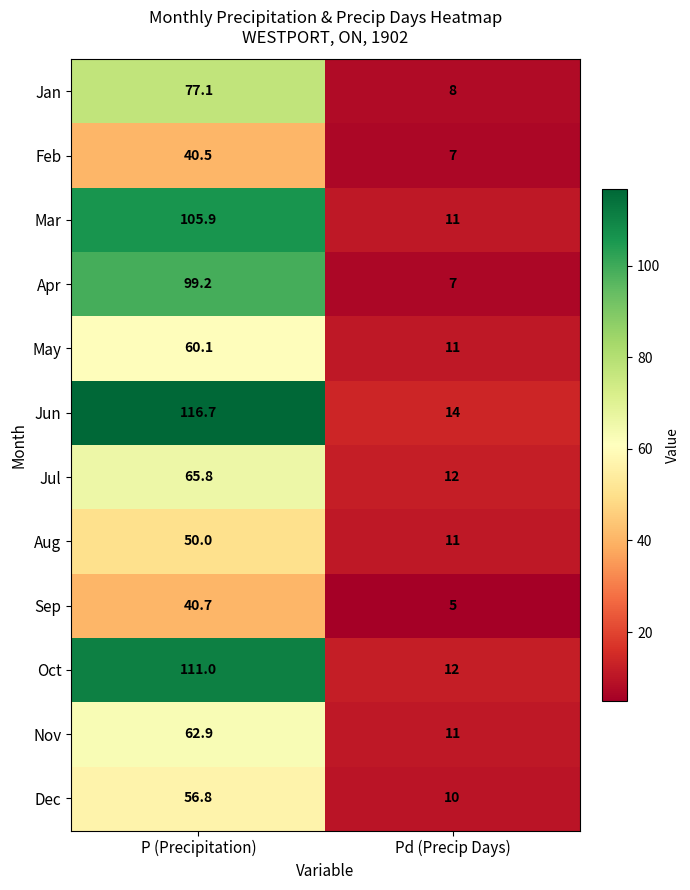

Which series has the widest spread of values?

Jun